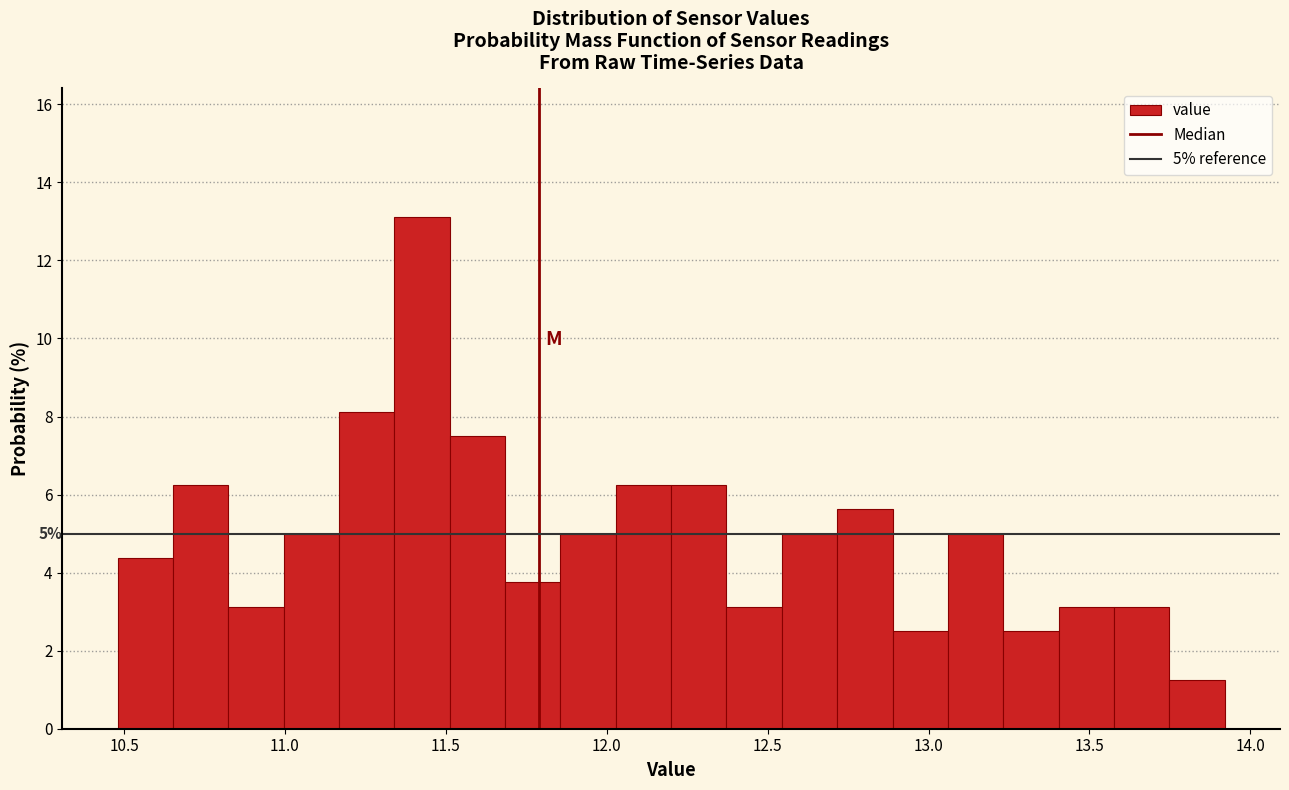

Read against the x-axis, roughly where is the centre of the tallest bar?

11.45